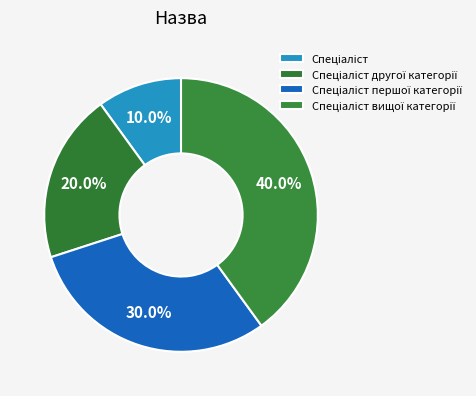

What portion of the pie excludes Спеціаліст другої категорії?

80.0%